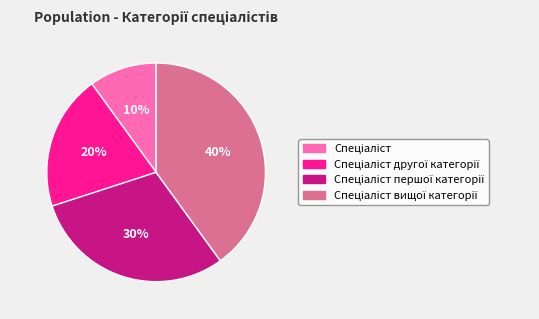

To the nearest percent, what is the difference between the largest and smallest slice percentages?

30%